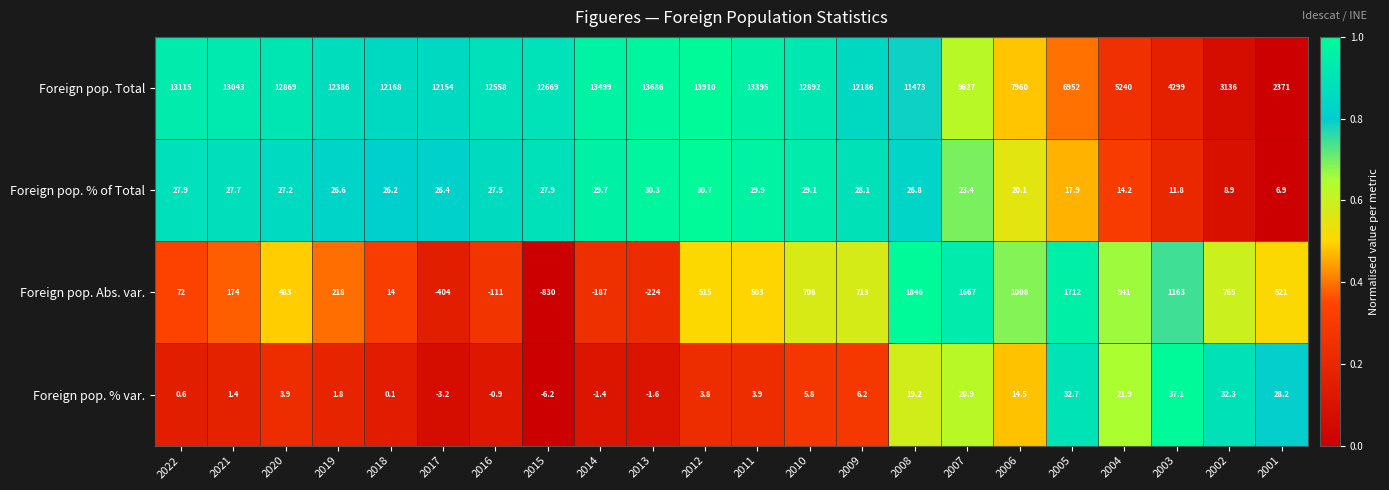

Between 2014 and 2013, which series saw the biggest shift?

Foreign pop. Total